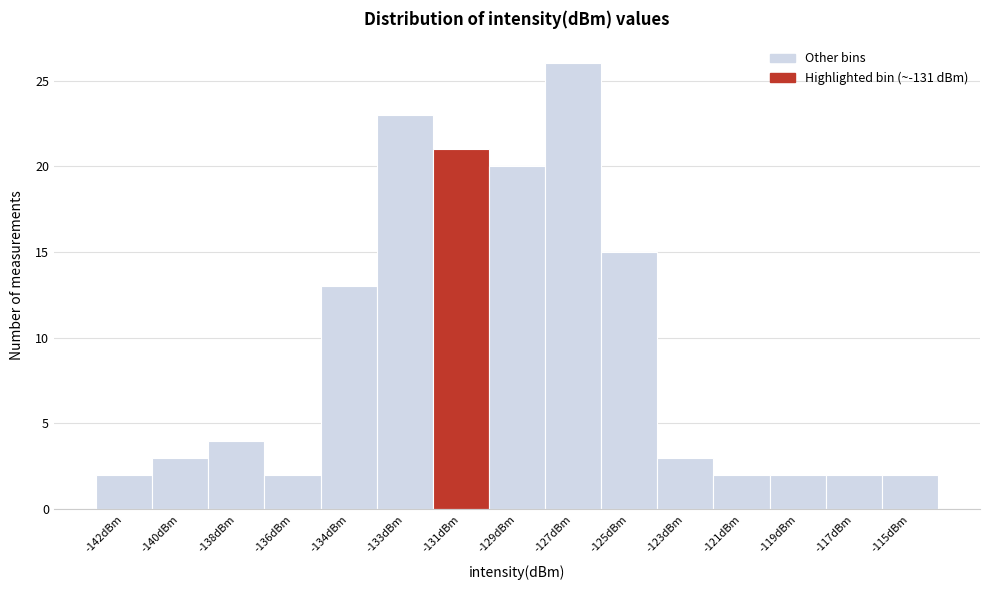

Reading left to right, what are all the values shown in this chart?

-142dBm=2	-140dBm=3	-138dBm=4	-136dBm=2	-134dBm=13	-133dBm=23	-131dBm=21	-129dBm=20	-127dBm=26	-125dBm=15	-123dBm=3	-121dBm=2	-119dBm=2	-117dBm=2	-115dBm=2